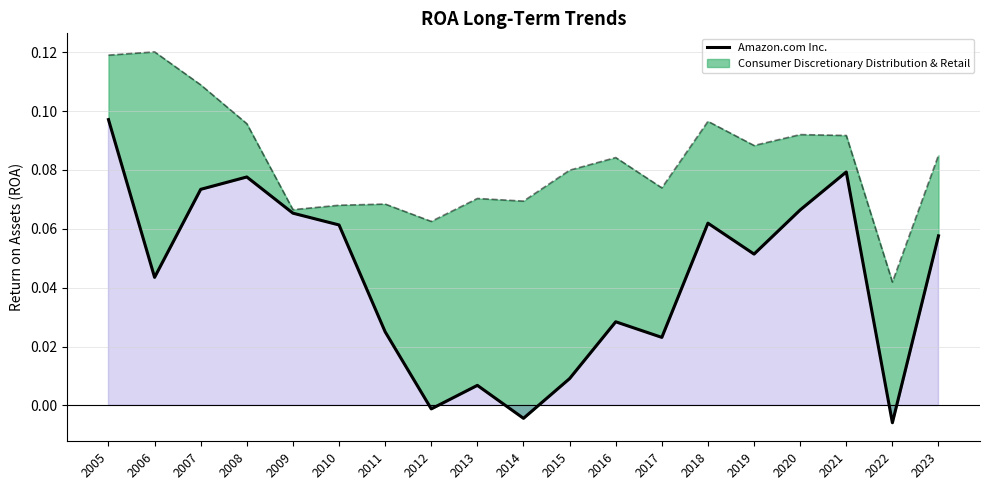

True or false: the data has more than 1 interior local peaks.

True